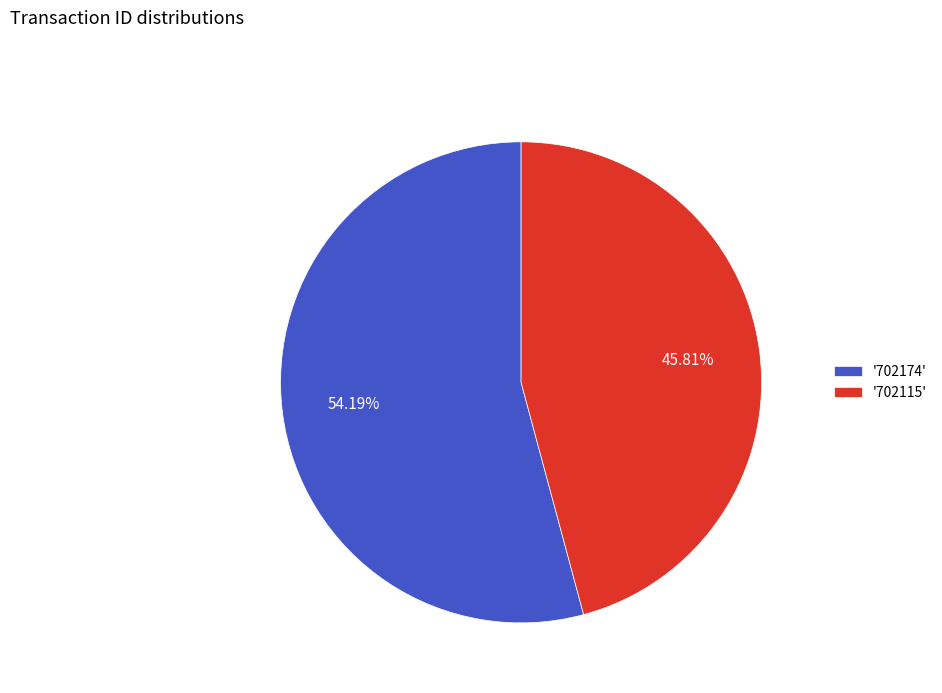

Is there a majority slice in this chart?

Yes